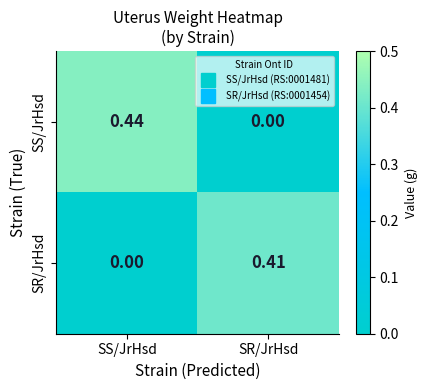

Which series has the largest range (max minus min)?

SS/JrHsd